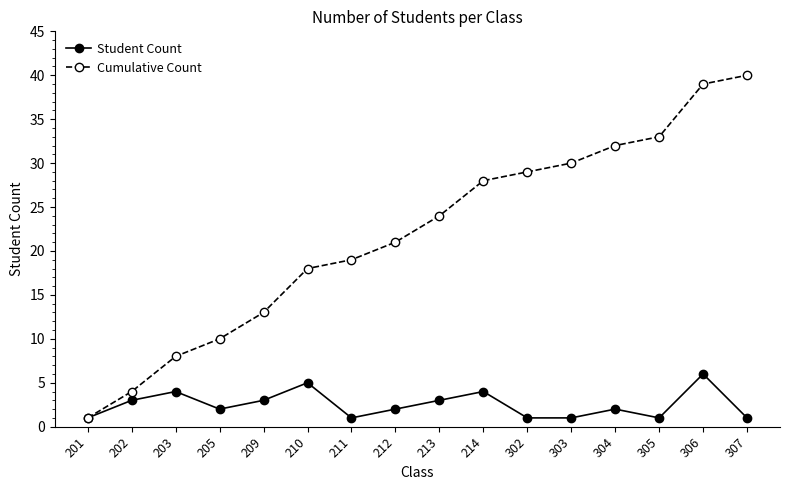

Rank the series by their maximum value, from highest to lowest.

Cumulative Count, Student Count